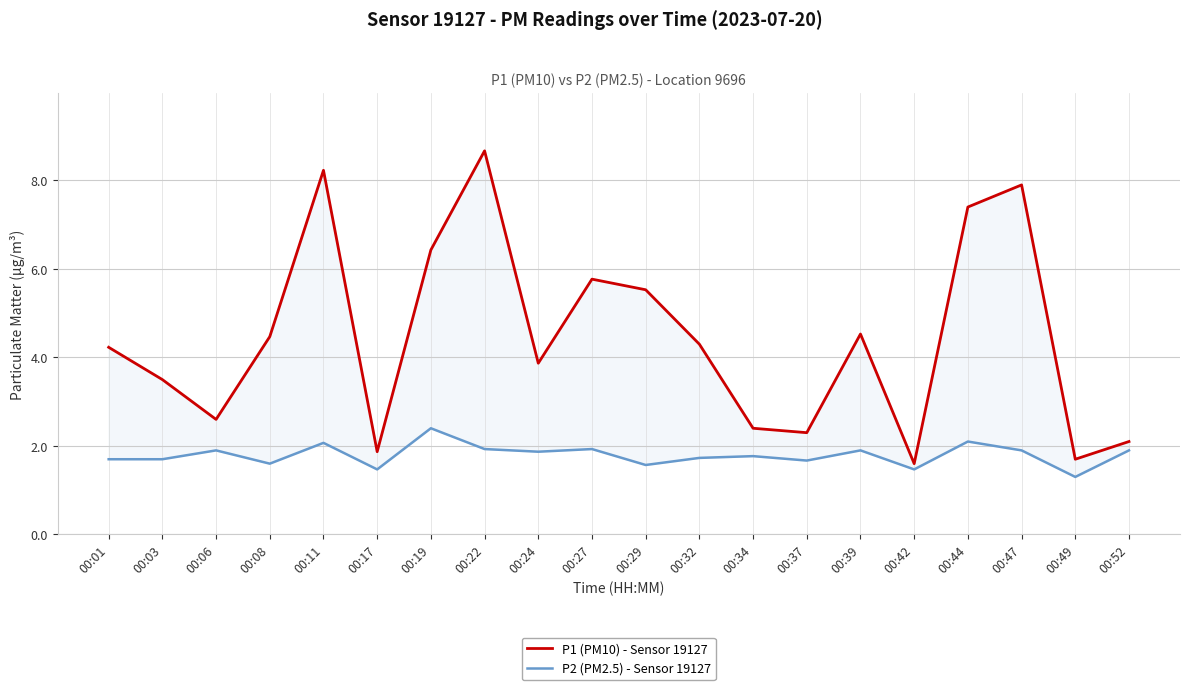

Count the number of categories in the chart.

20